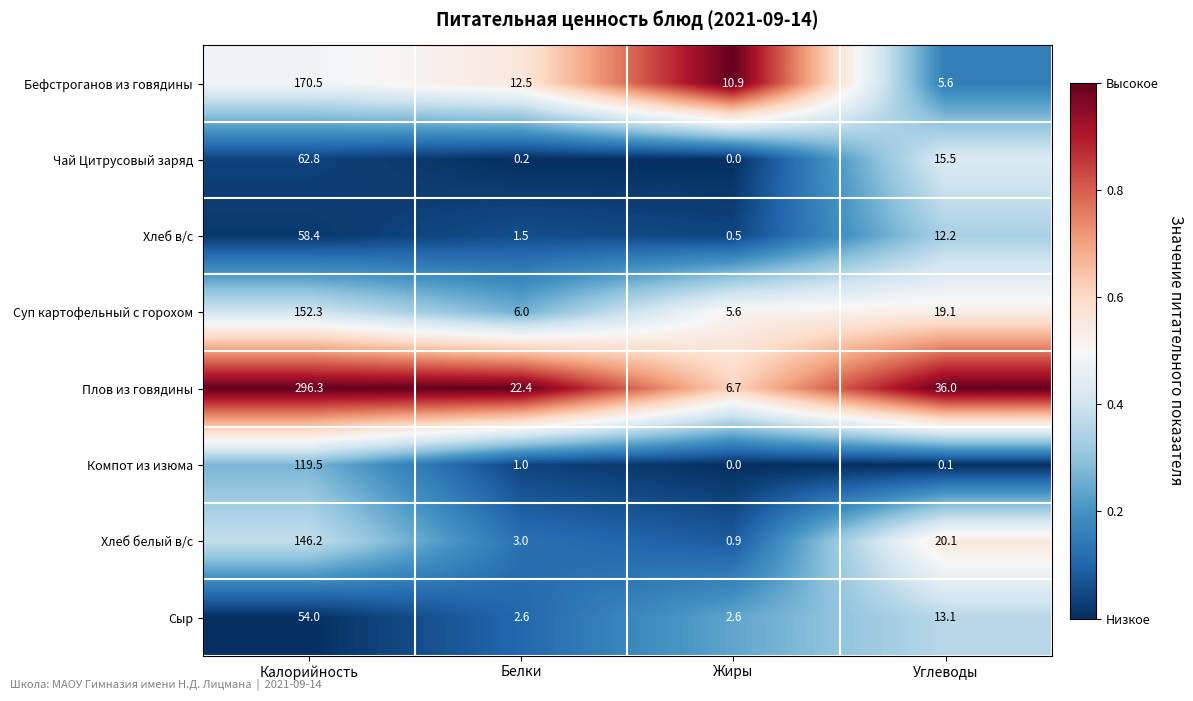

Read the Хлеб белый в/с value at Калорийность.

146.2